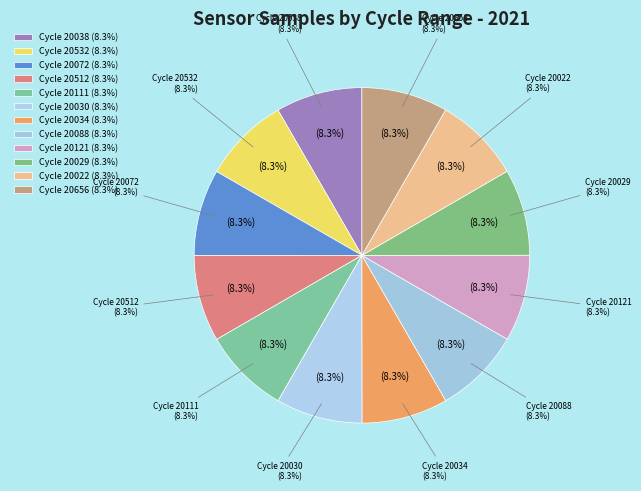

Rank the categories by value from highest to lowest.

28/20512, 28/20029, 28/20030, 28/20121, 28/20038, 28/20088, 28/20532, 28/20022, 28/20072, 28/20111, 28/20034, 28/20656